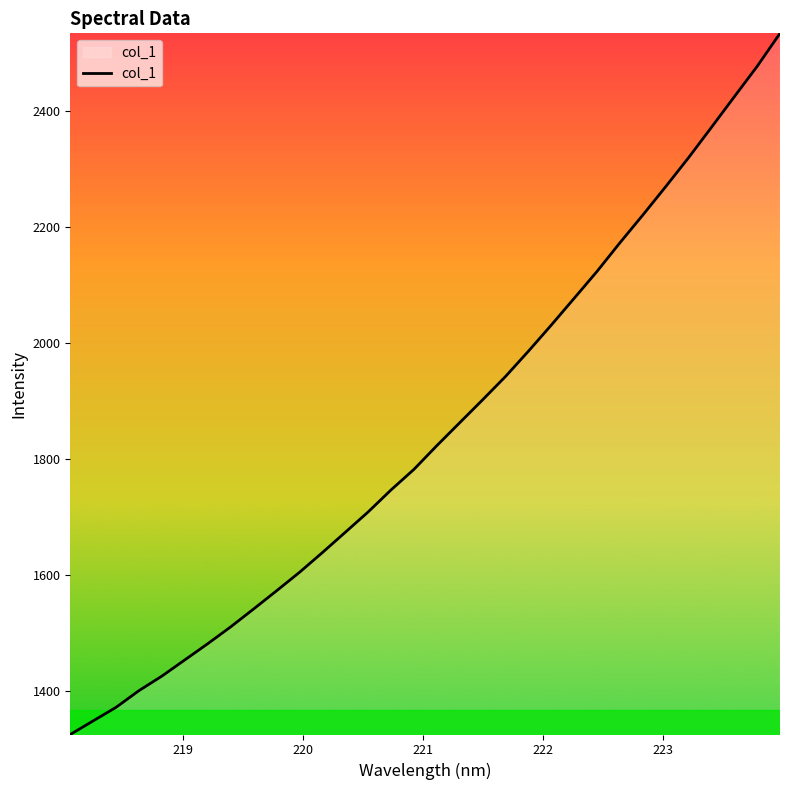

What is the smallest value displayed?

1325.3